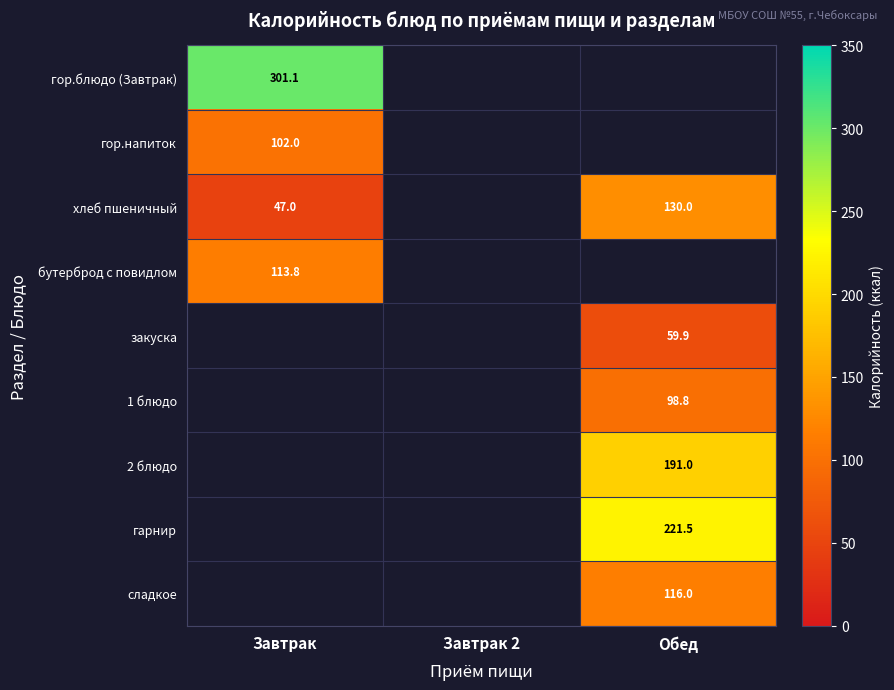

The value of хлеб пшеничный at Обед is 172.1. True or false?

False